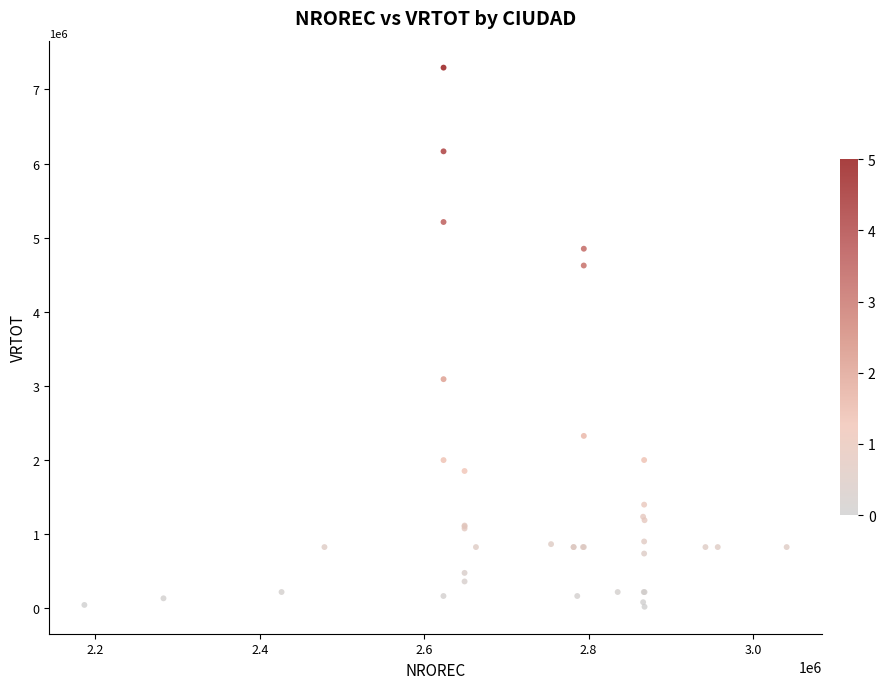

What Y value in the scatter plot is closest to 3657250?

3091000